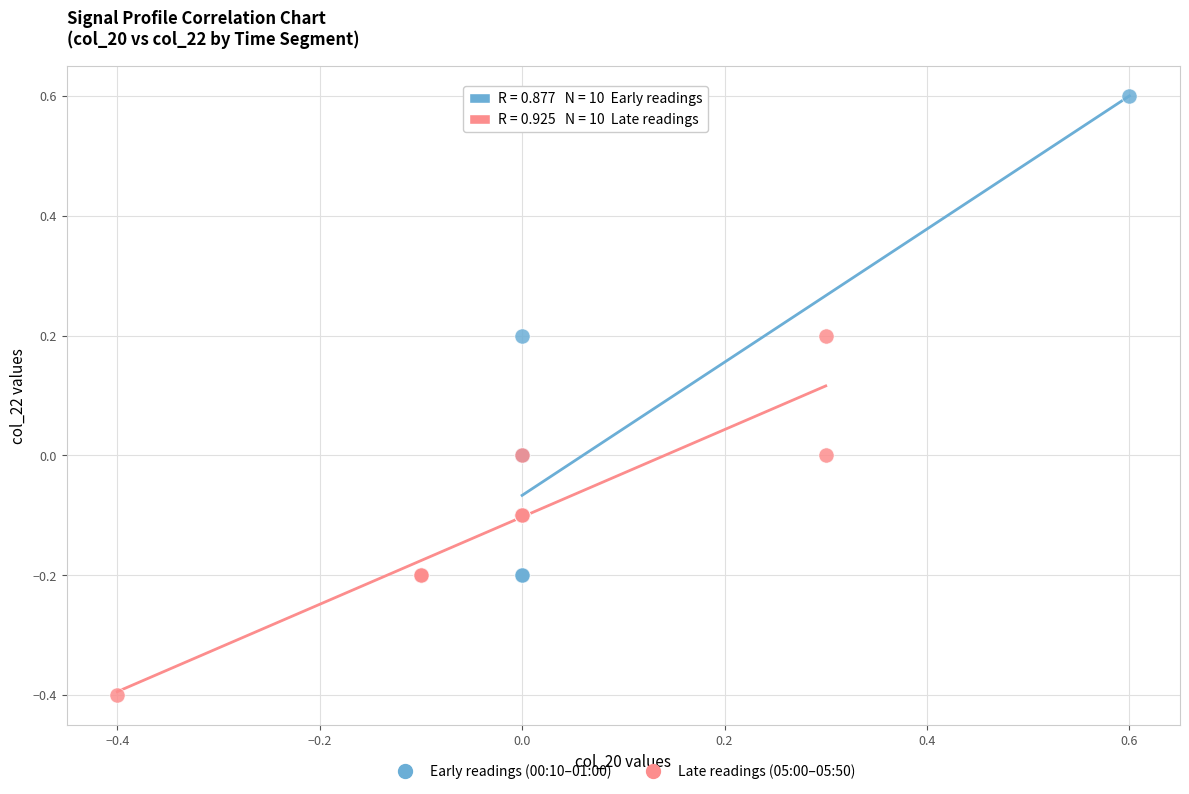

Which series reaches the minimum Y coordinate?

Late readings (05:00–05:50)